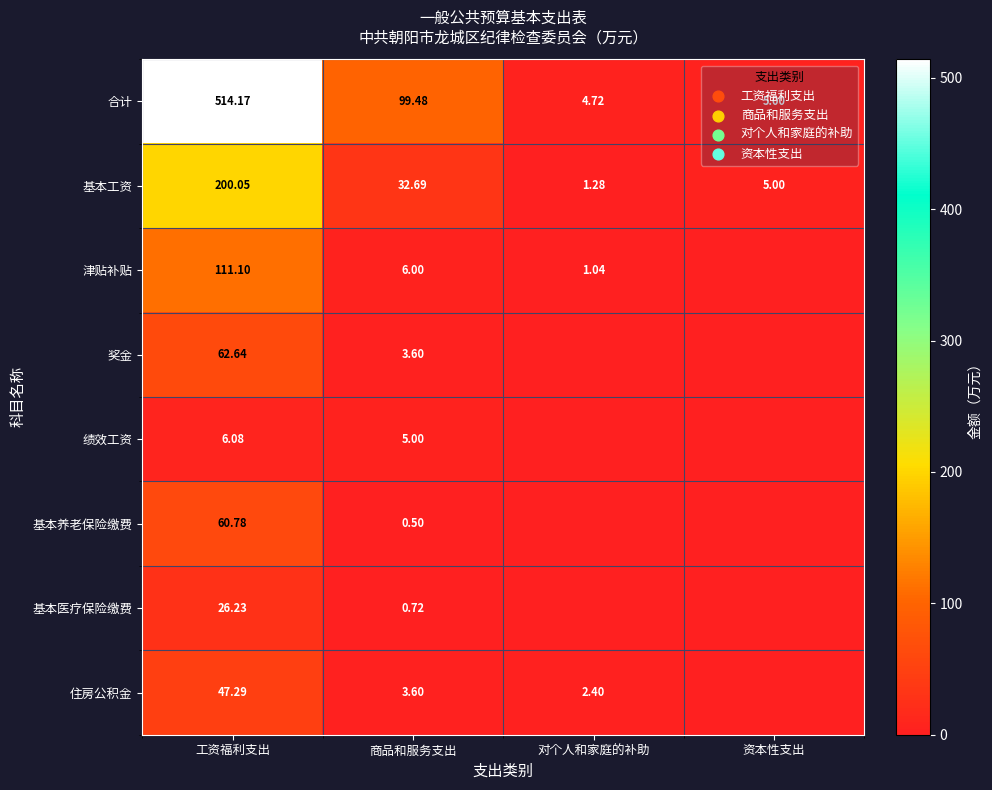

How many distinct data groups are displayed?

8